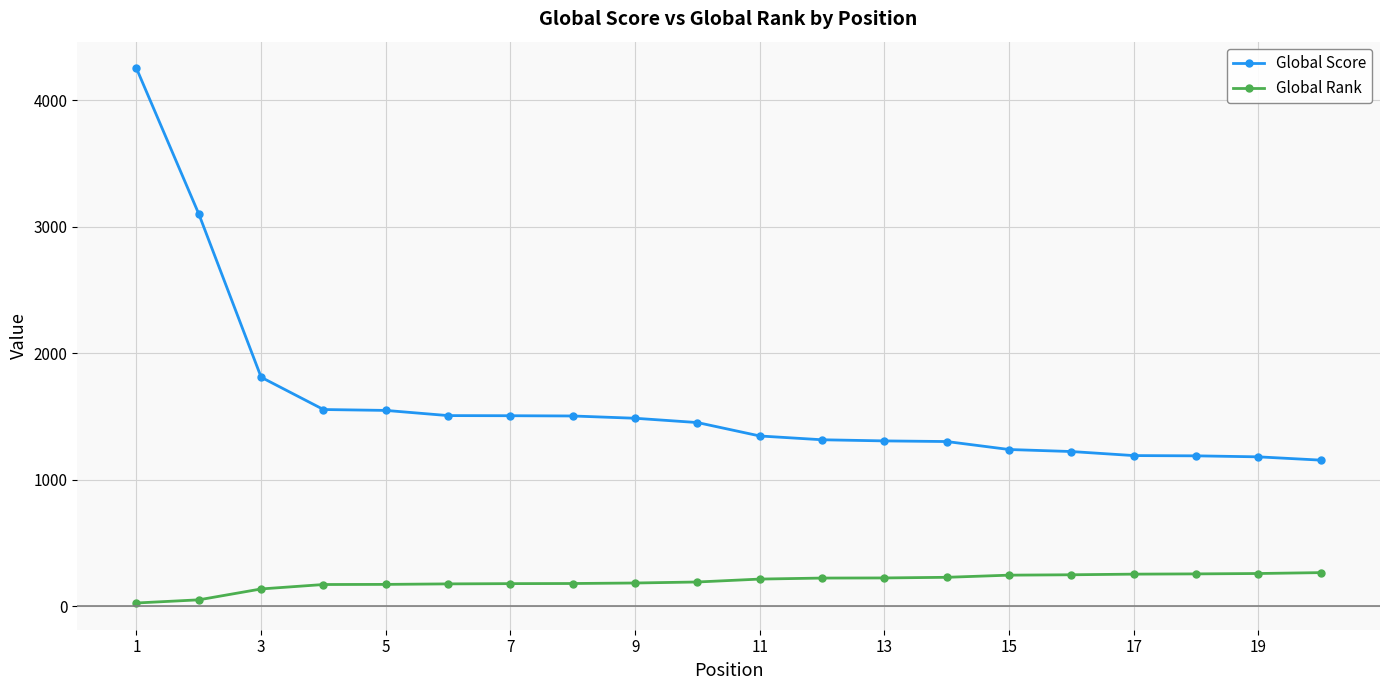

What is the difference between the maximum and minimum values in the Global Score series?

3096